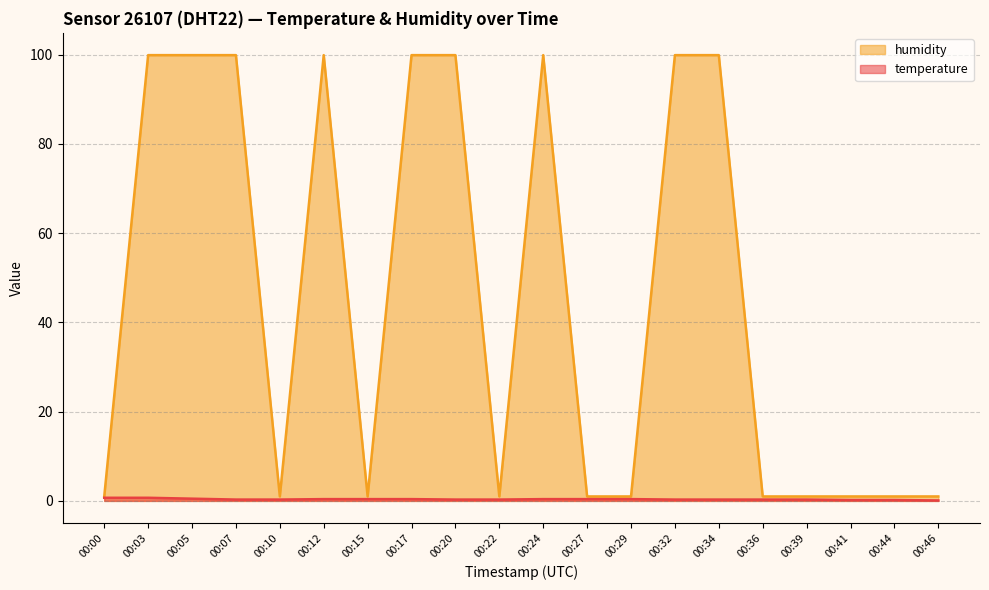

At which category does humidity reach its first local valley?

00:10